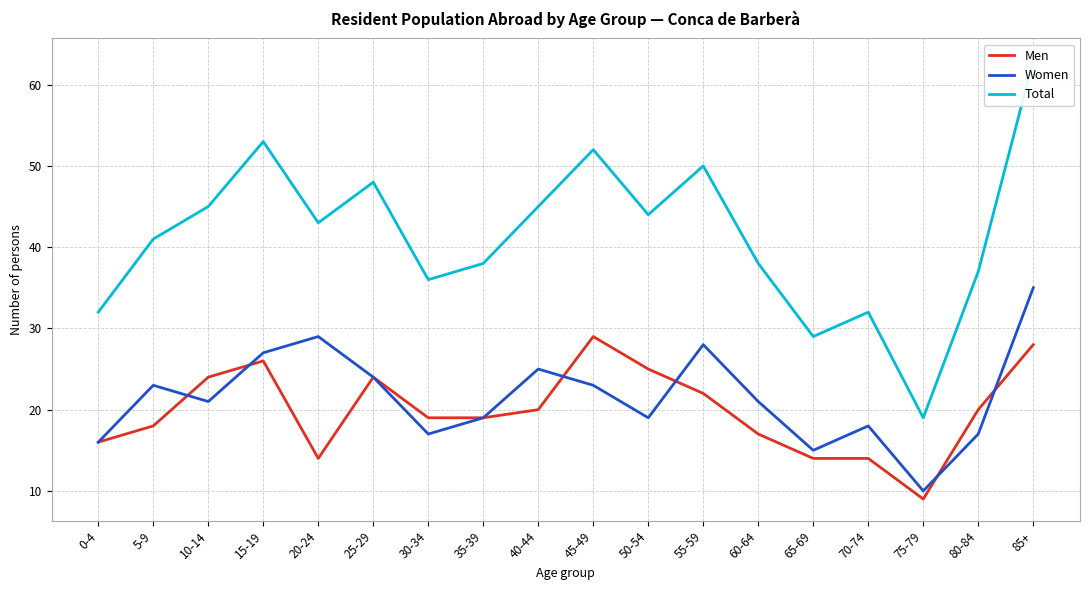

At which category does the chart reach its peak across all series?

85+